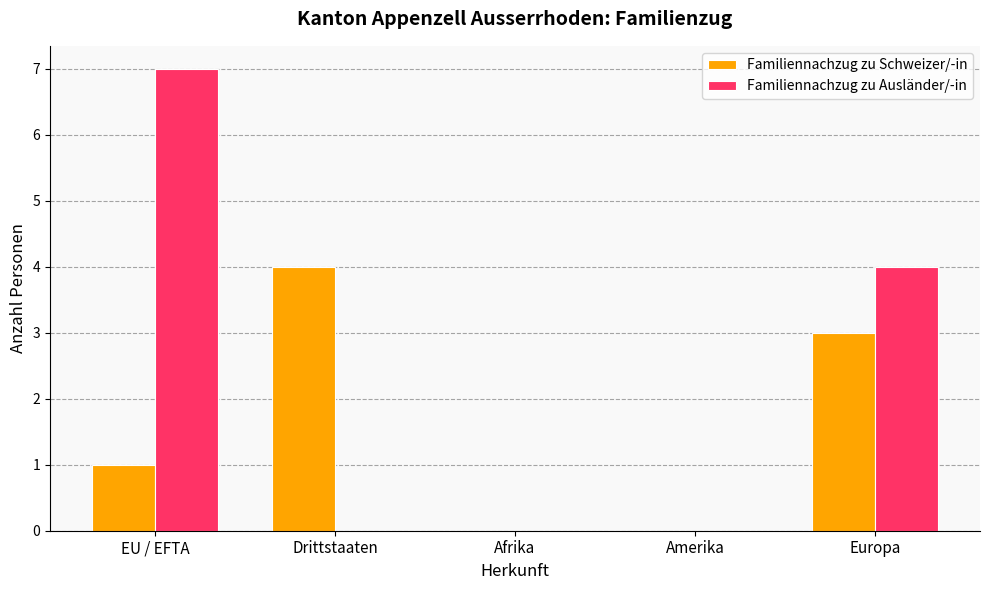

What is the total value across all series at EU / EFTA?

8